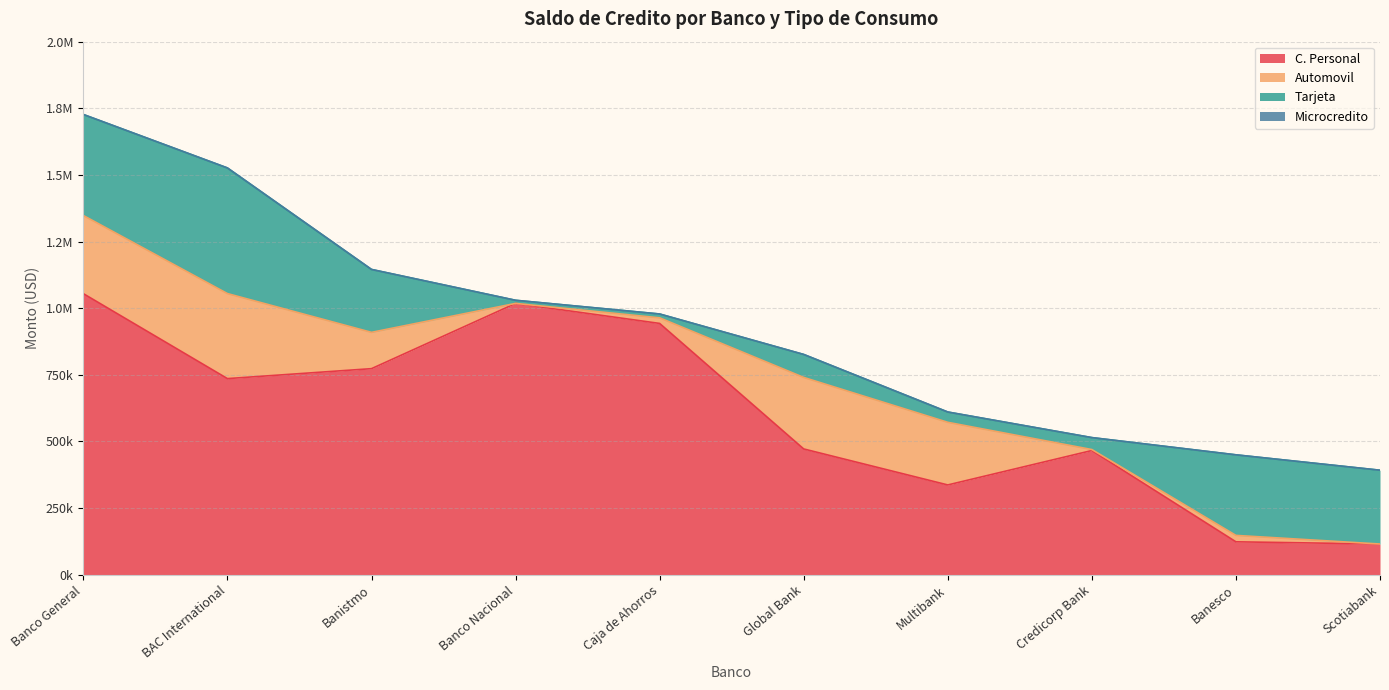

True or false: Microcredito and Automovil cross at least once.

False